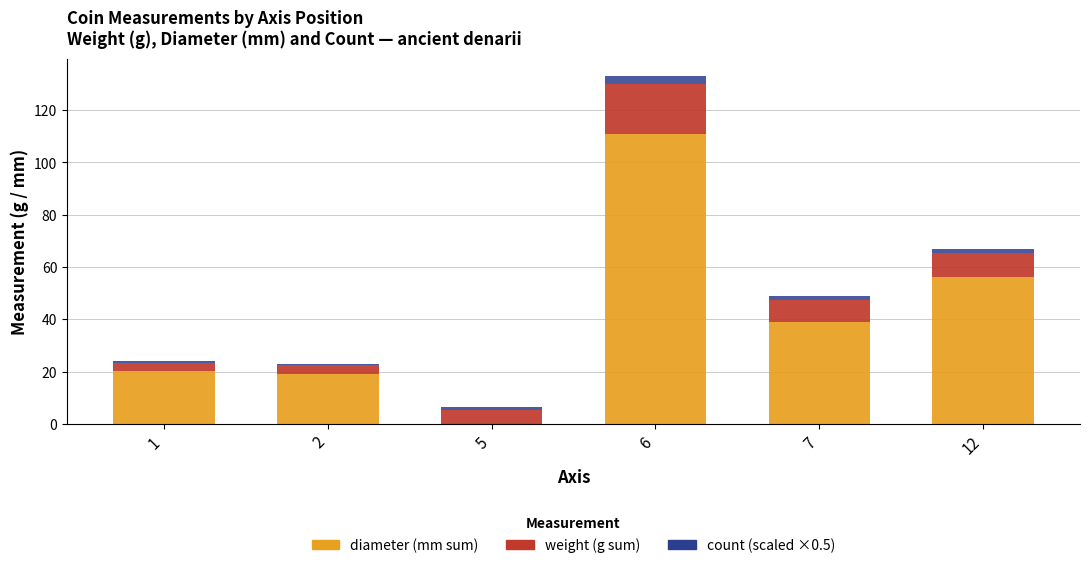

At which category is the sum across all series the highest?

6